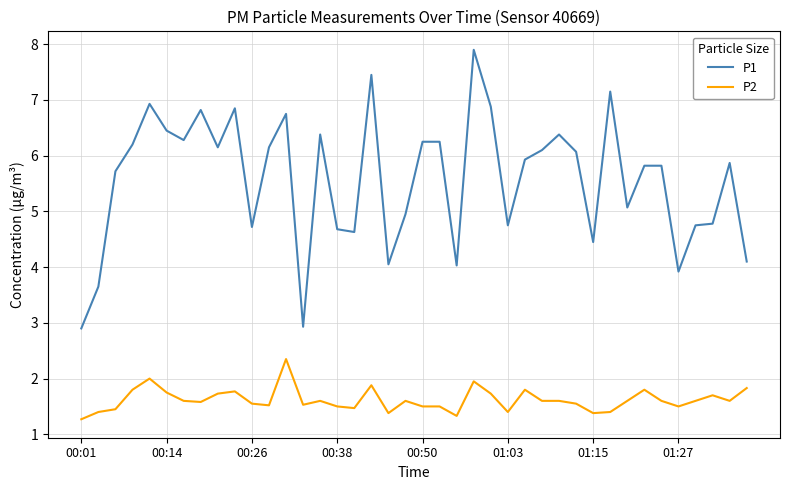

What is the difference between the maximum and minimum values in the P1 series?

5.0